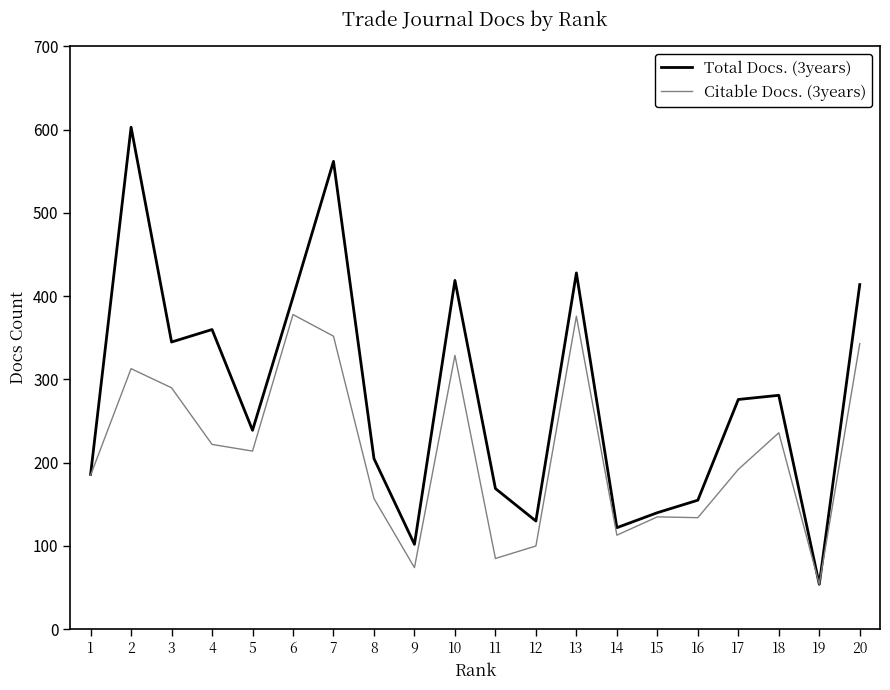

Rank the series by their average value, from lowest to highest.

Citable Docs. (3years), Total Docs. (3years)